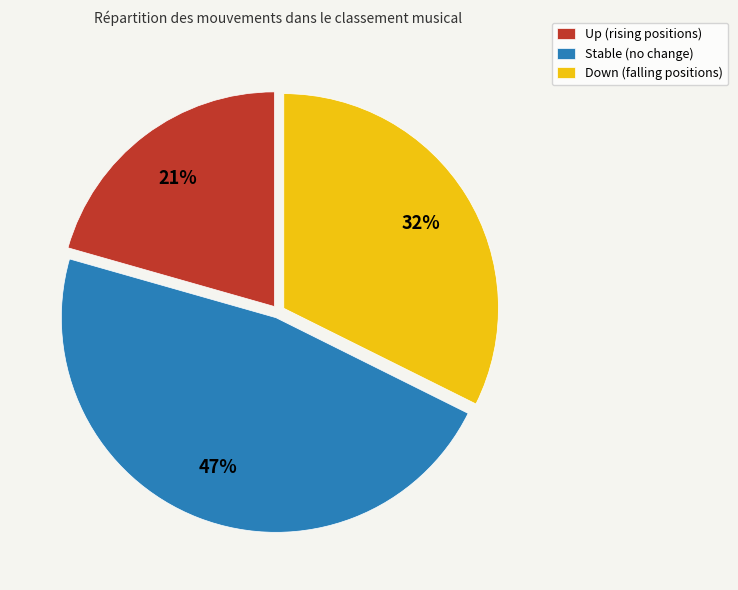

Approximately how many times larger is the value at Down (falling positions) compared to Stable (no change)?

0.7